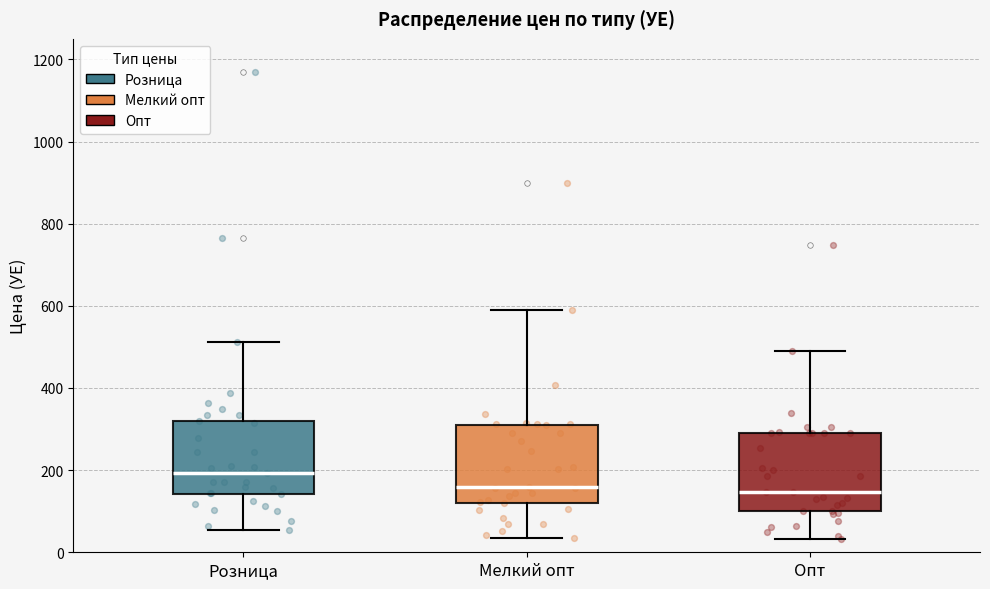

Reading left to right, transcribe this box plot: for each box, give where its median line is, the range the box spans, and where its two whiskers end, as read against the y-axis. The values are not printed on the chart, so give them approximately, as read against the axis.

Розница: median 200, box 140 to 320, whiskers 60 to 520
Мелкий опт: median 160, box 120 to 300, whiskers 40 to 580
Опт: median 140, box 100 to 300, whiskers 40 to 500